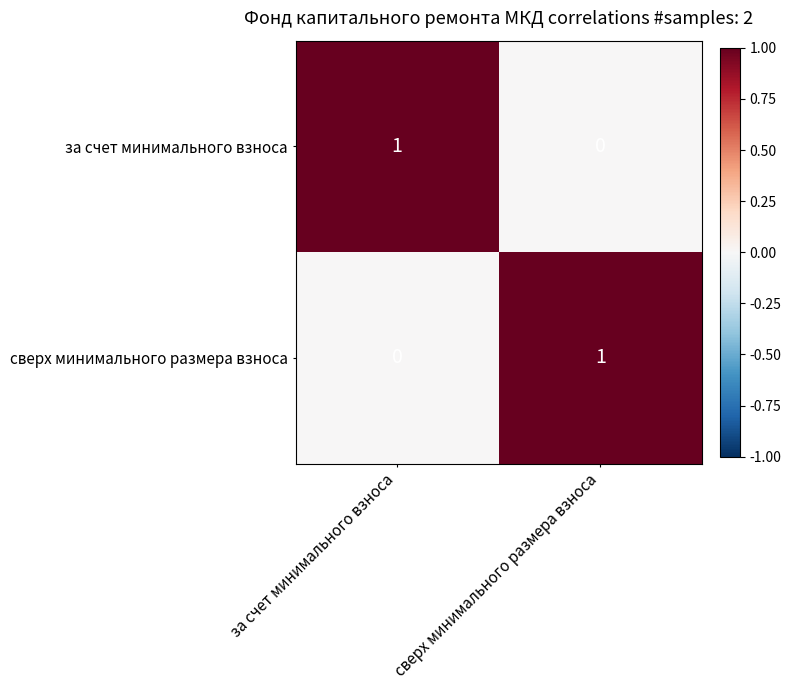

Reading left to right, transcribe all the data shown in this chart.

за счет минимального взноса: 1	0
сверх минимального размера взноса: 0	1